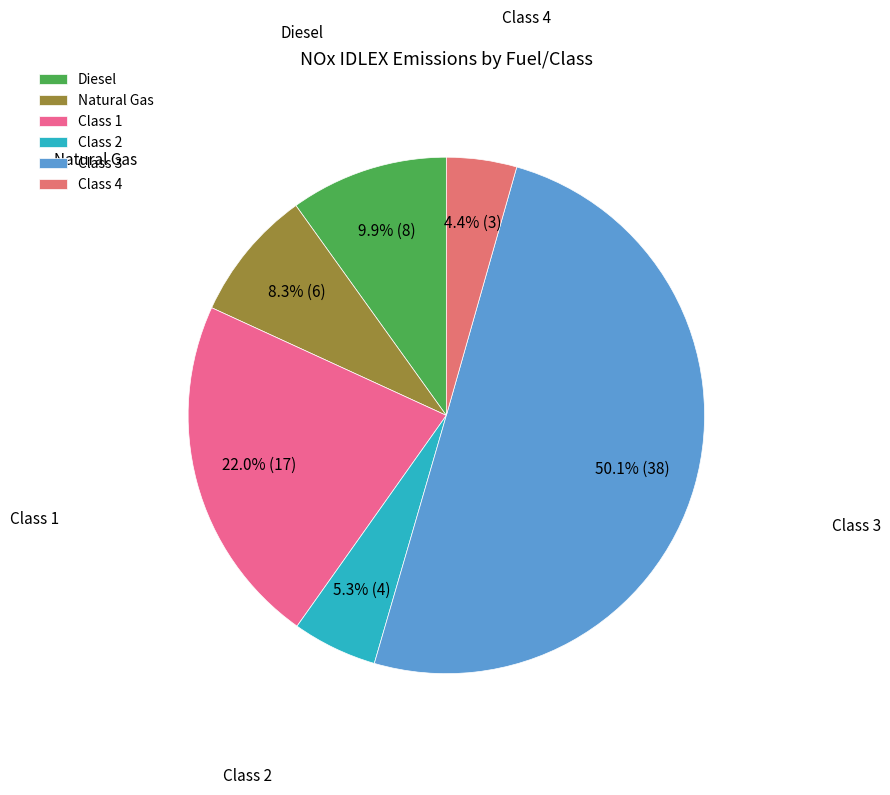

How many segments does this pie chart have?

6